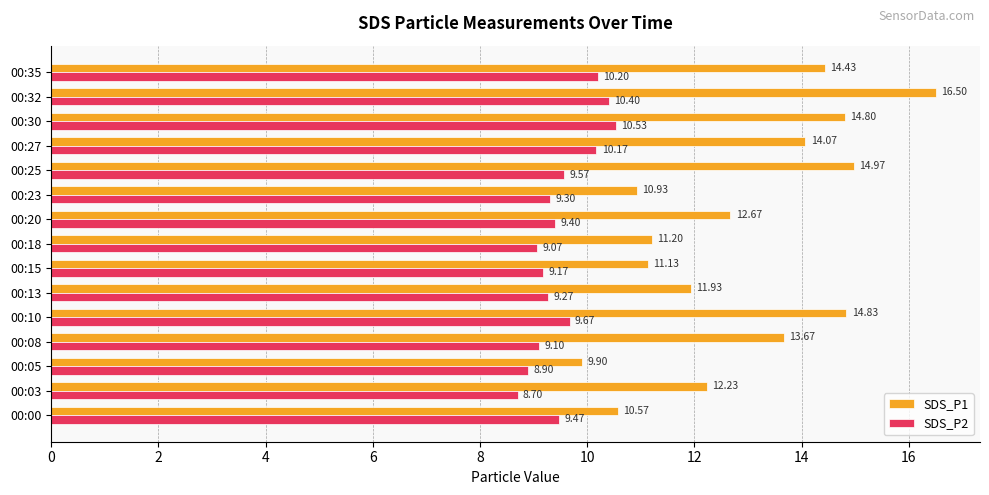

Which series has the largest range (max minus min)?

SDS_P1